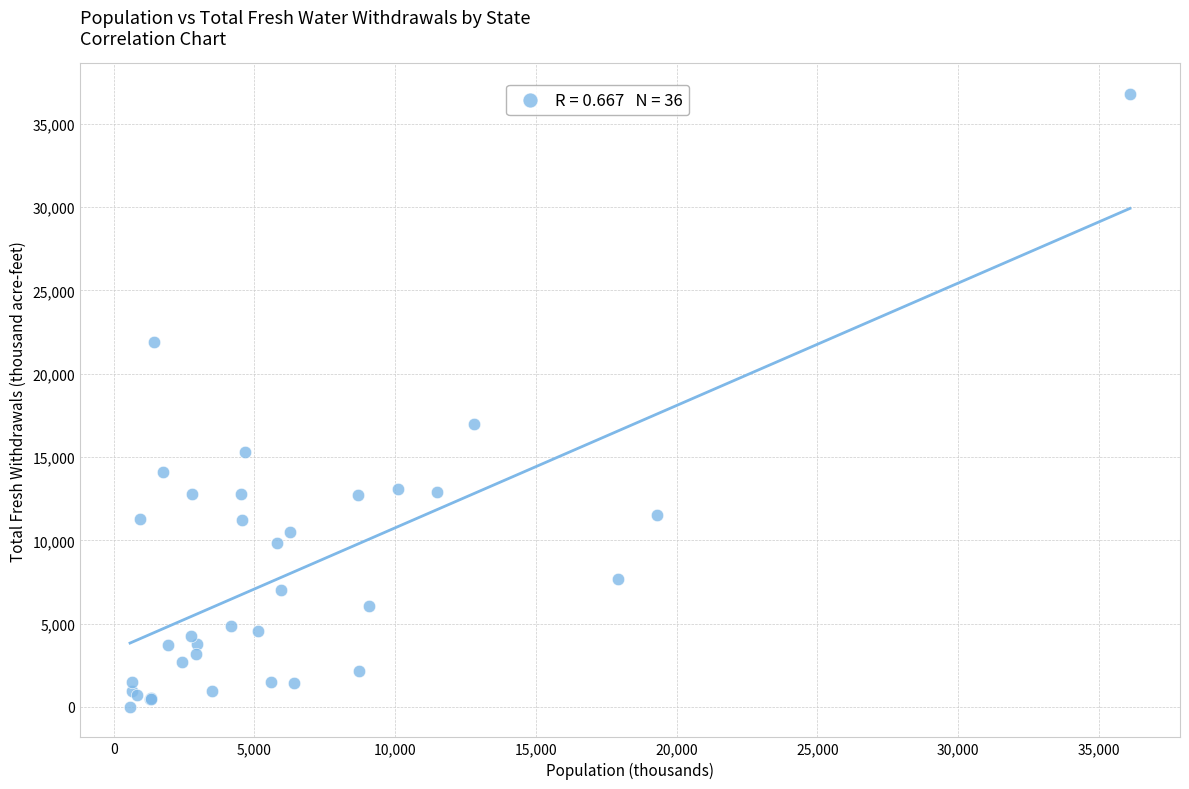

What Y value in the scatter plot is closest to 18405?

17000.0